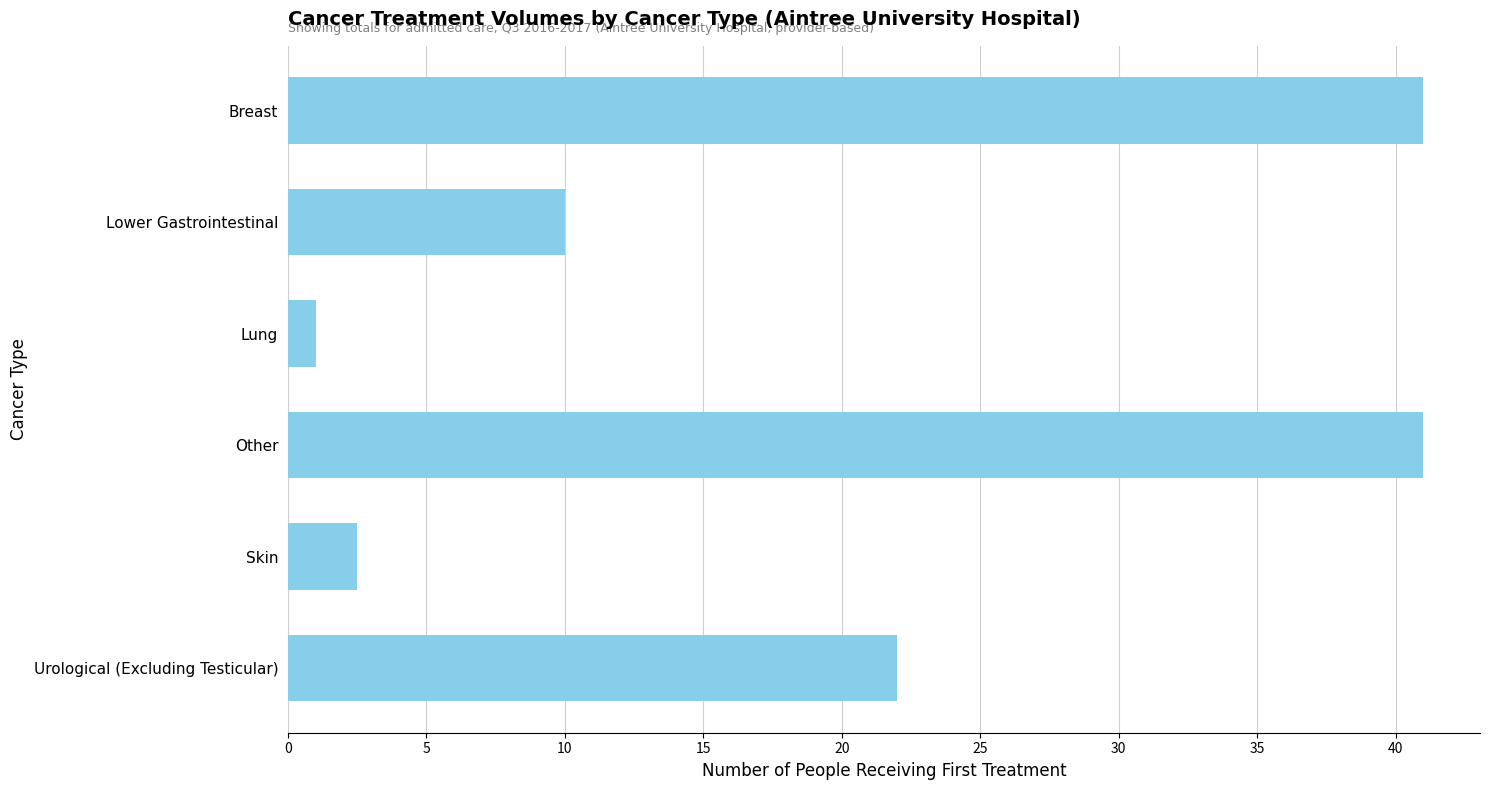

What is the ratio of the value at Other to the value at Urological (Excluding Testicular)?

1.9